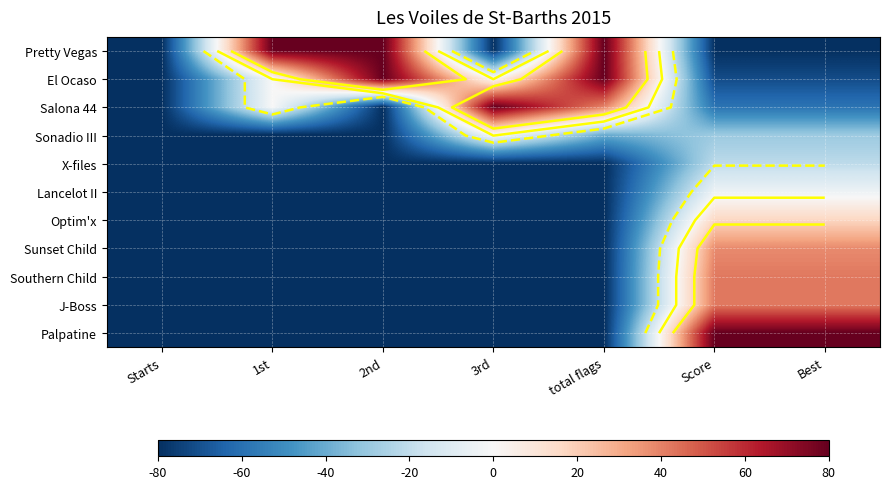

What is the spread (max minus min) of values at 2nd?

160.0